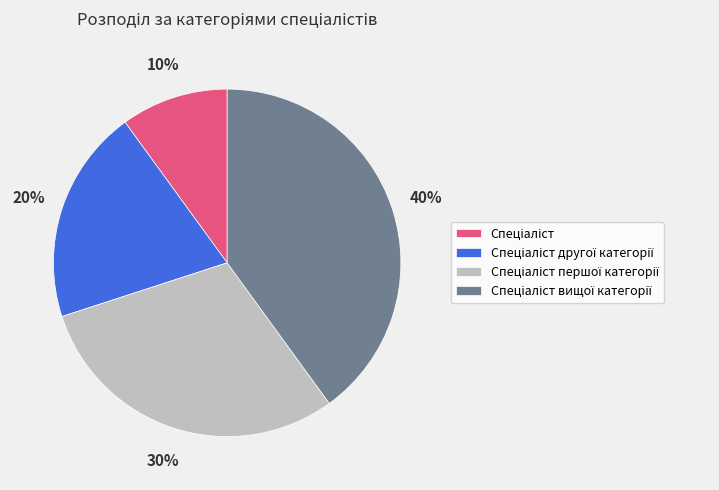

To the nearest percent, what is the difference between the largest and smallest slice percentages?

30%